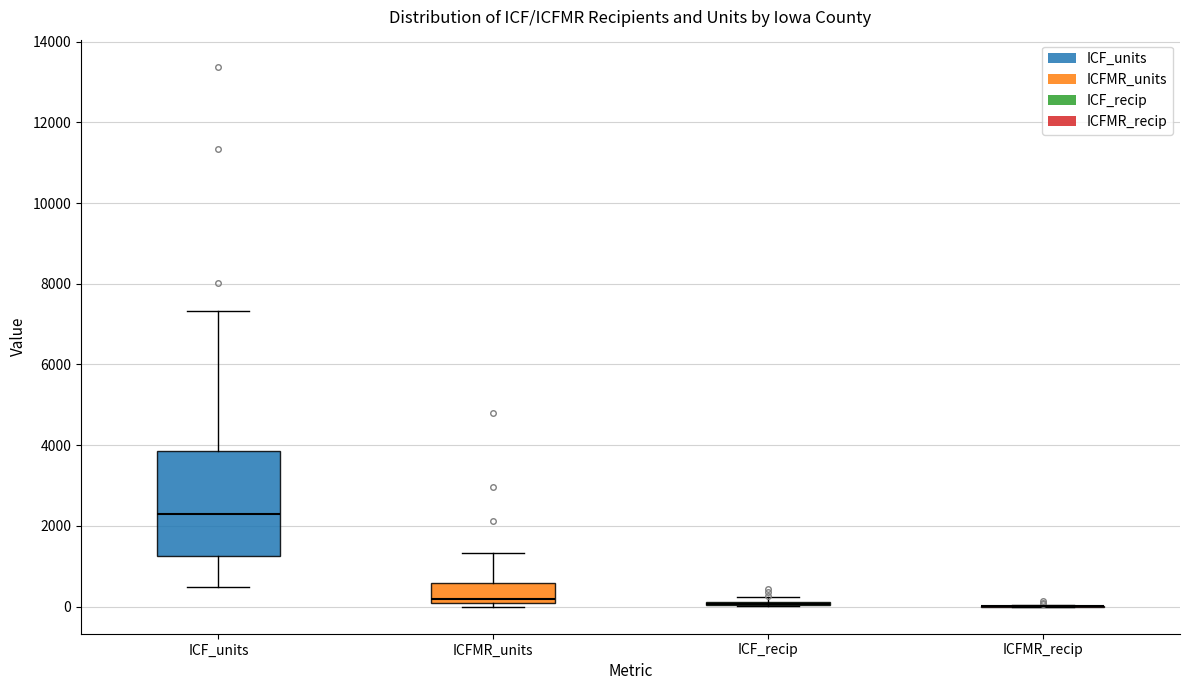

Reading left to right, transcribe this box plot: for each box, give where its median line is, the range the box spans, and where its two whiskers end, as read against the y-axis. The values are not printed on the chart, so give them approximately, as read against the axis.

ICF_units: median 2200, box 1200 to 3800, whiskers 400 to 7400
ICFMR_units: median 200, box 0 to 600, whiskers 0 (just below the box's lower edge) to 1400
ICF_recip: box collapsed to a line at 0, whiskers 0 to 200
ICFMR_recip: box collapsed to a line at 0, whiskers 0 to 0